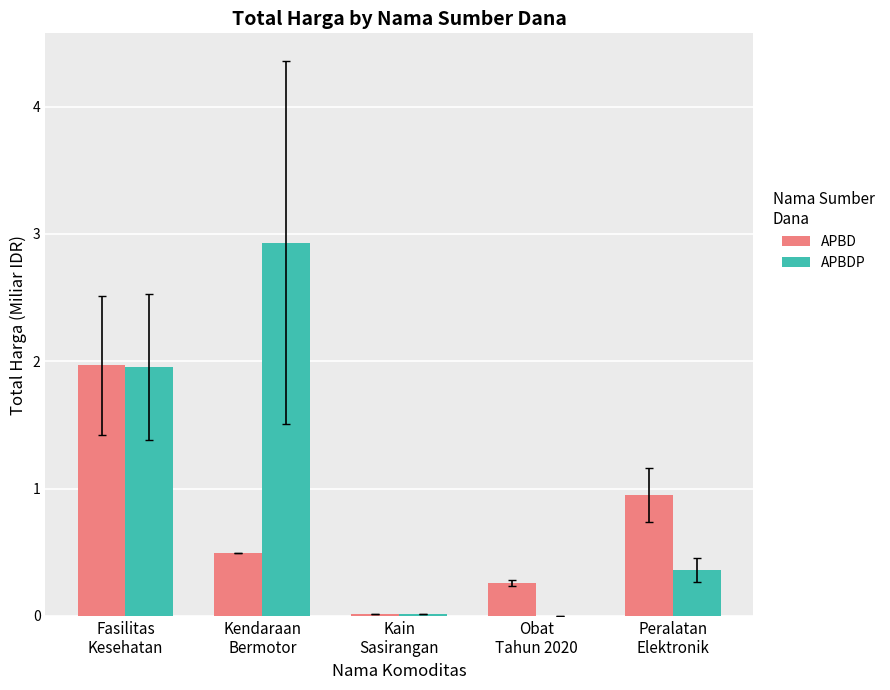

What is the greatest value displayed?

2.9